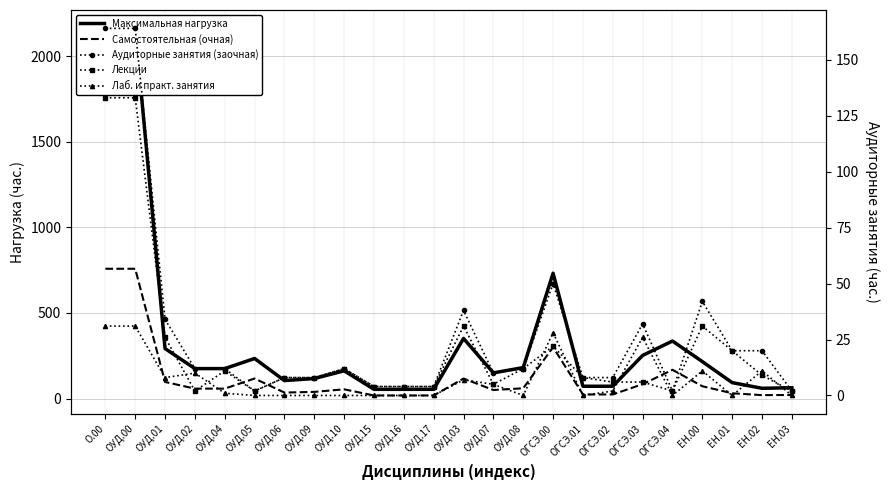

At which category does Аудиторные занятия (заочная) reach its first local valley?

ОУД.05